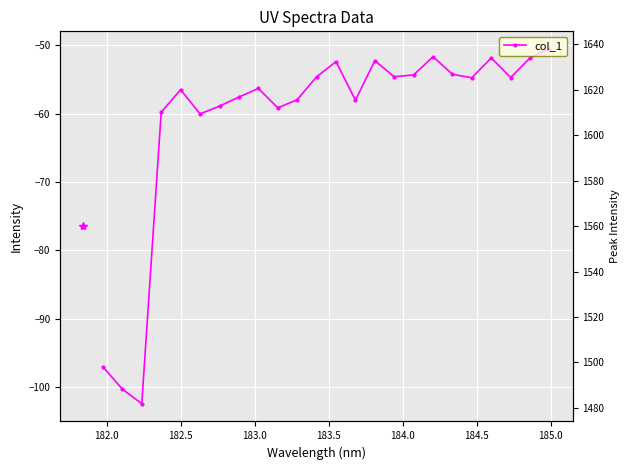

What is the smallest value displayed?

-102.5